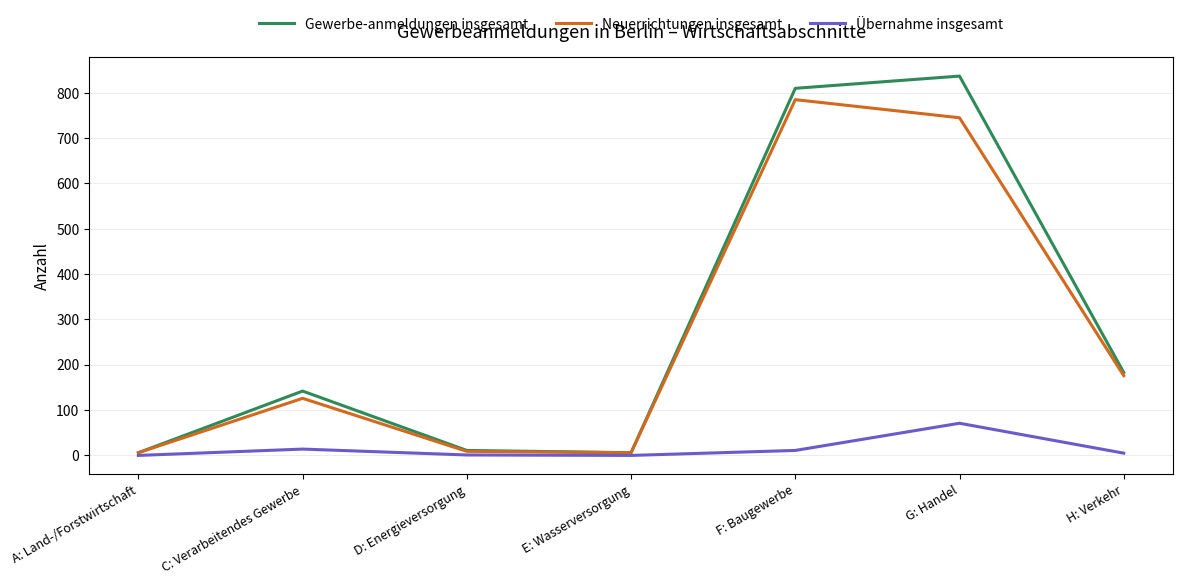

True or false: Übernahme insgesamt has a value of 71 at G: Handel.

True